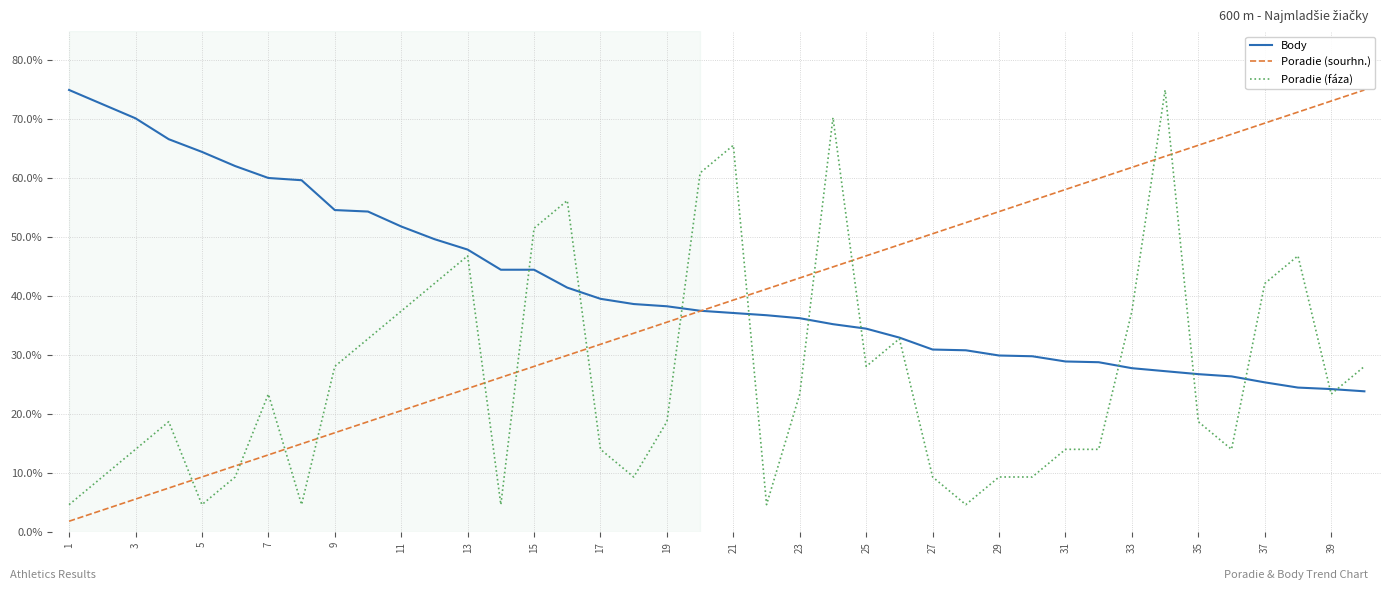

List the series in order of their overall mean, lowest first.

Poradie (fáza), Poradie (sourhn.), Body